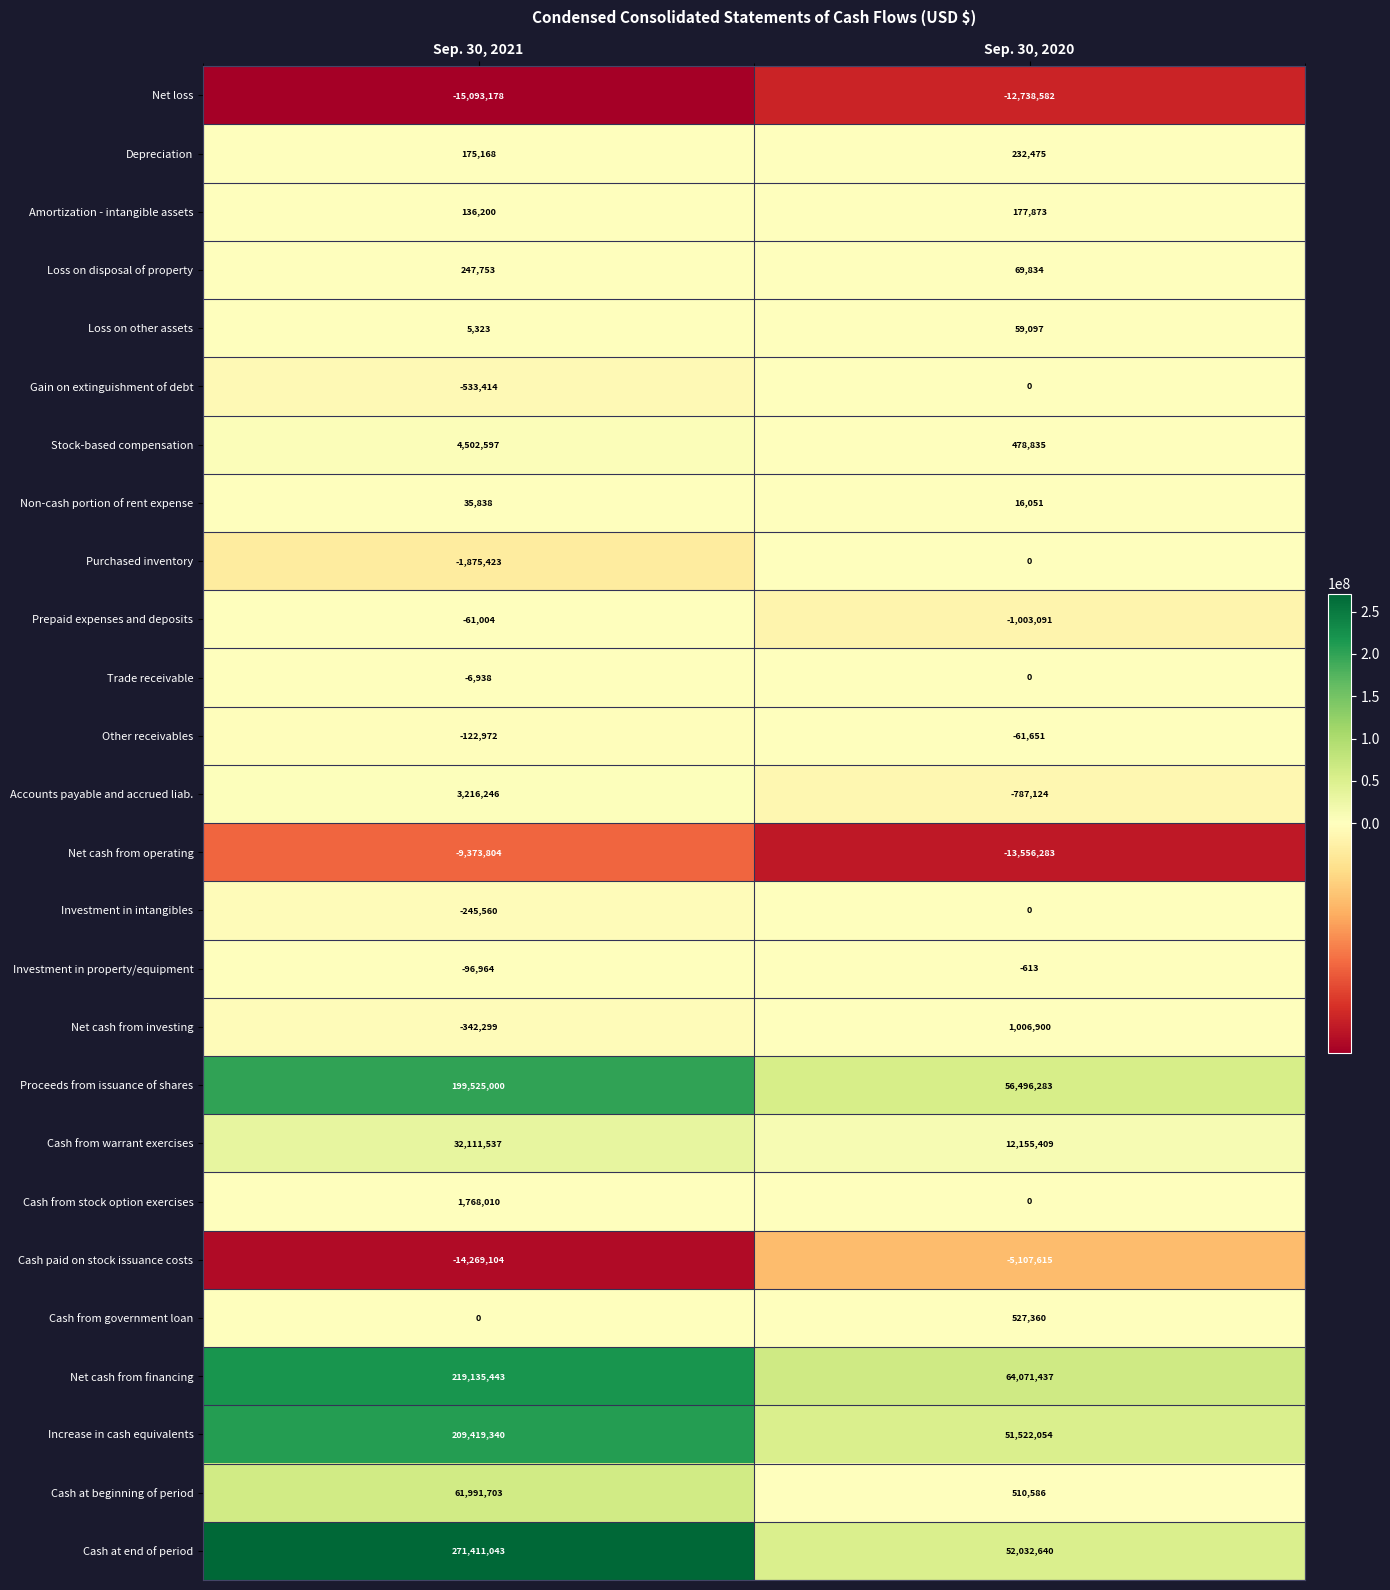

At how many categories does at least one series exceed 261189957?

1